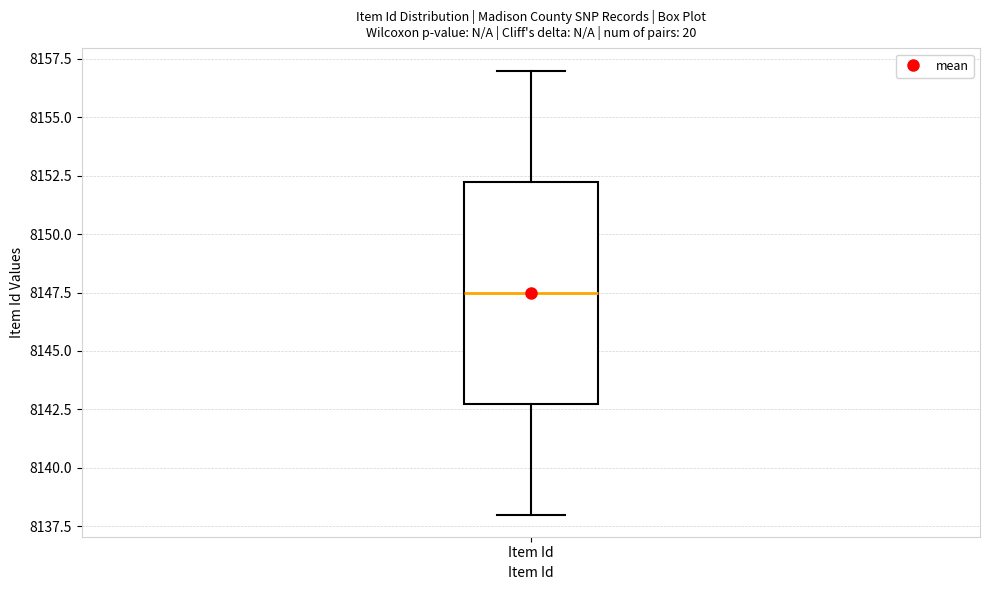

Where does the upper whisker of the box for Item Id end on the y-axis? The values are not printed on the chart, so give them approximately, as read against the axis.

8157.0